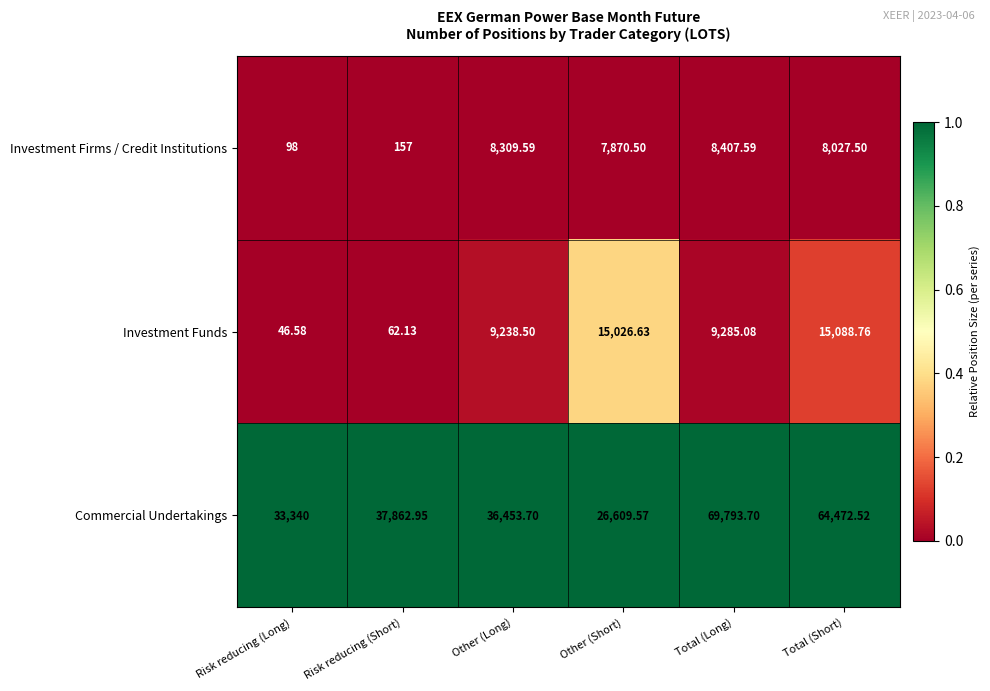

Between Risk reducing (Short) and Other (Short), which series saw the biggest shift?

Investment Funds